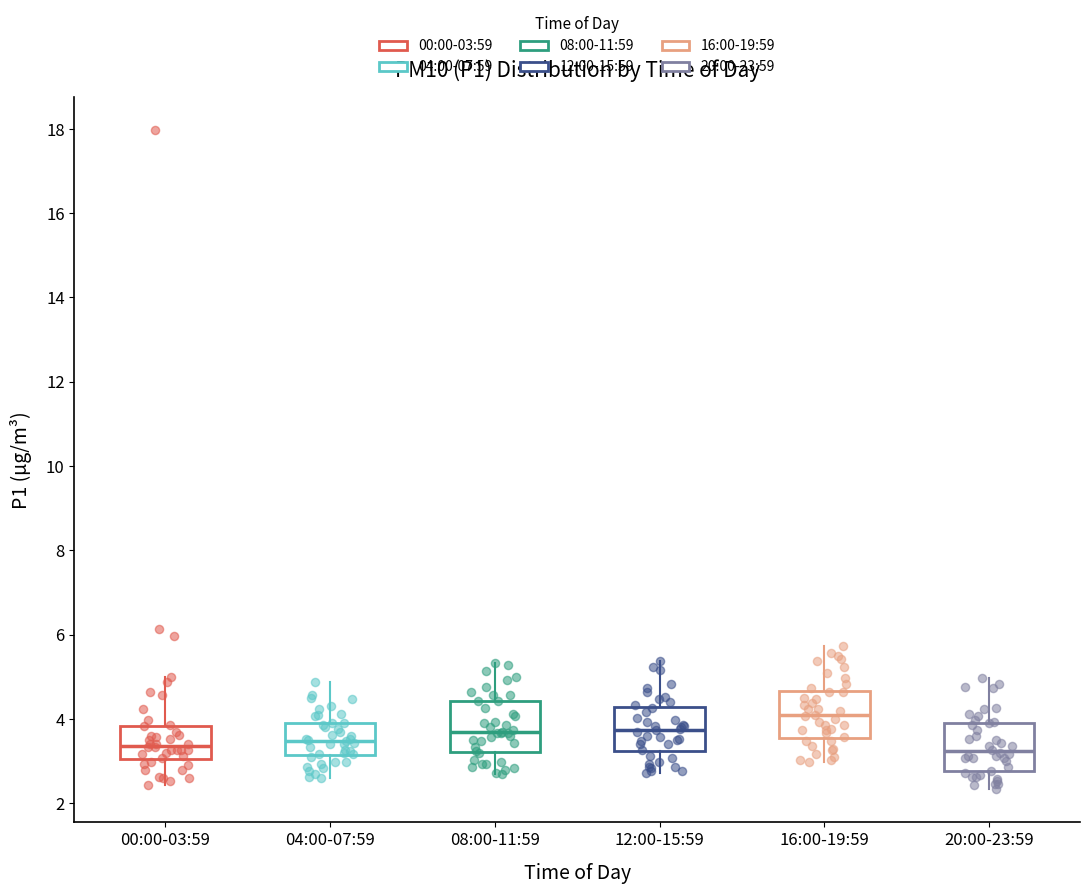

Which box's median line is the highest?

16:00-19:59